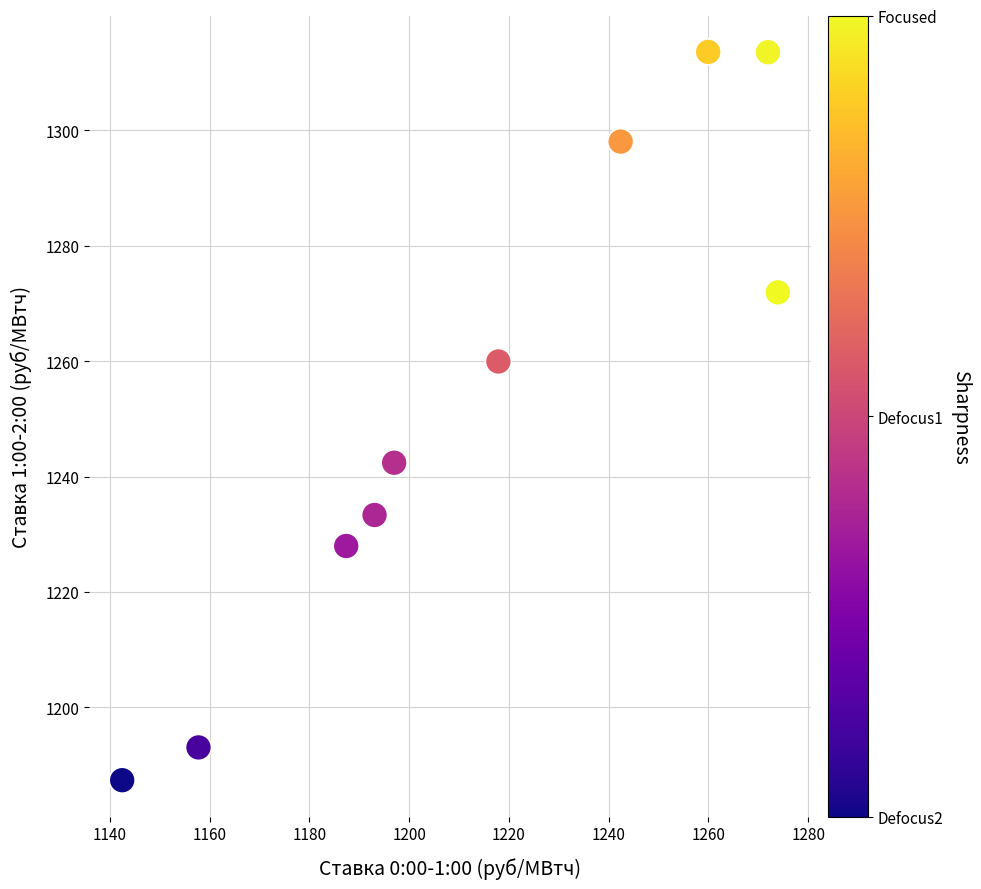

What is the range of Y values (max minus min)?

126.2